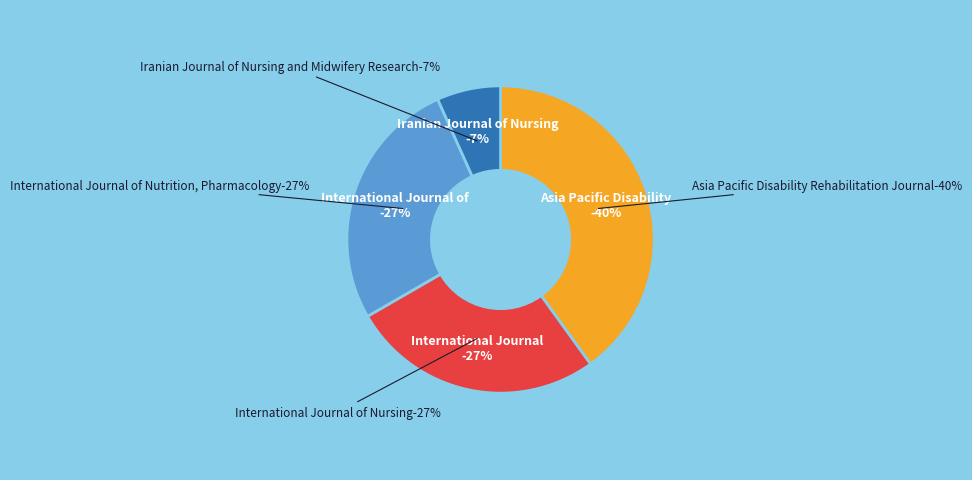

True or false: International Journal of Nutrition, Pharmacology accounts for 36% of the total.

False